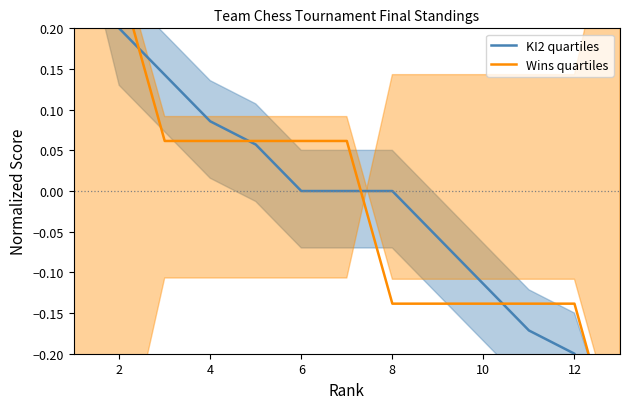

Which series has the largest range (max minus min)?

KI2 quartiles